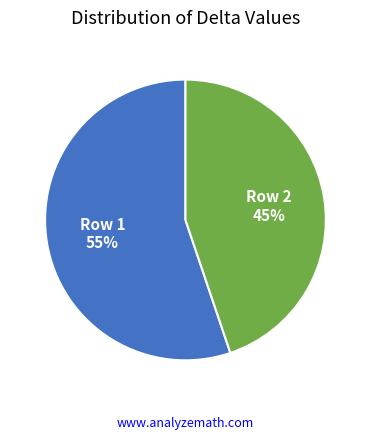

What is the largest slice in the pie chart?

Row 1